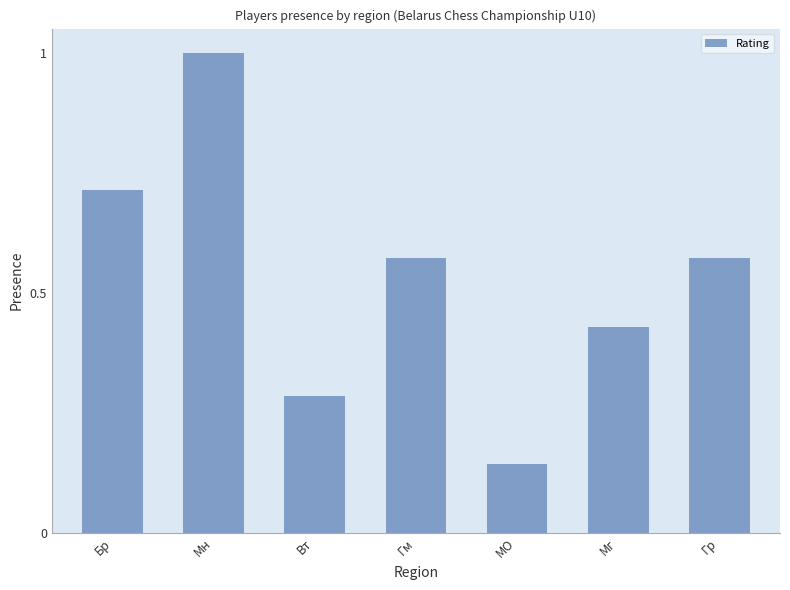

Between Вт and Мн, which is larger?

Мн